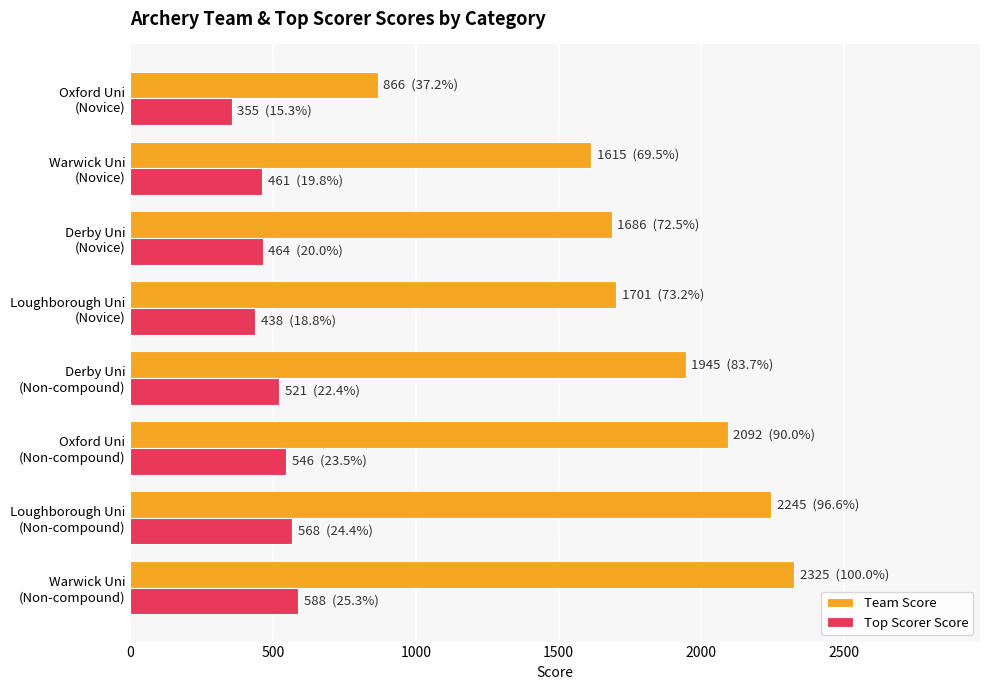

How many data points in Top Scorer Score are less than 521?

4